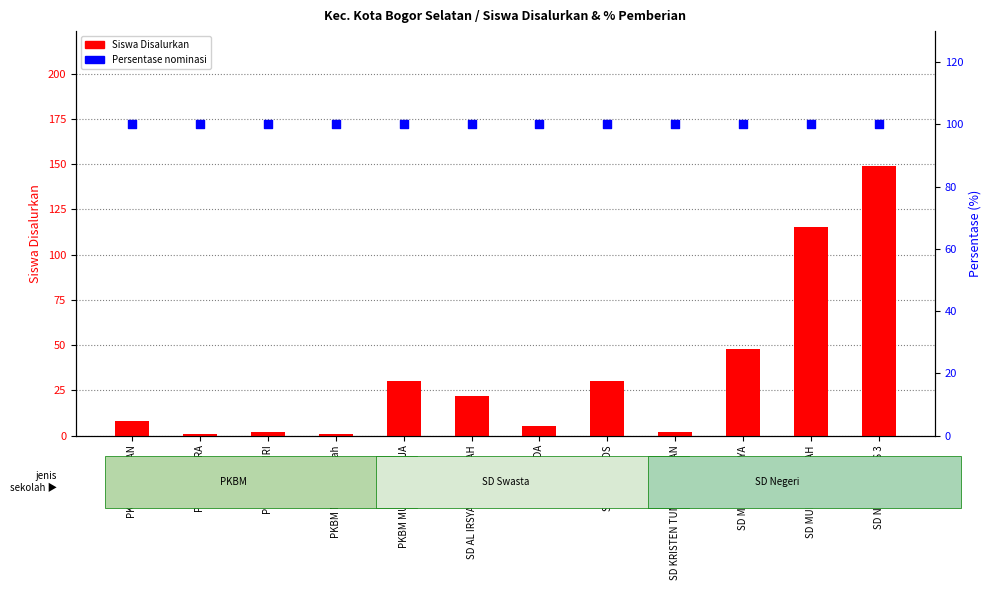

At how many categories does at least one series exceed 117?

1